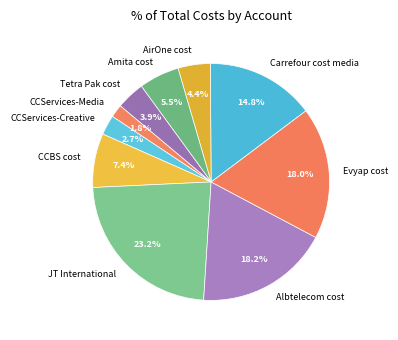

Which has a higher value, JT International or AirOne cost?

JT International